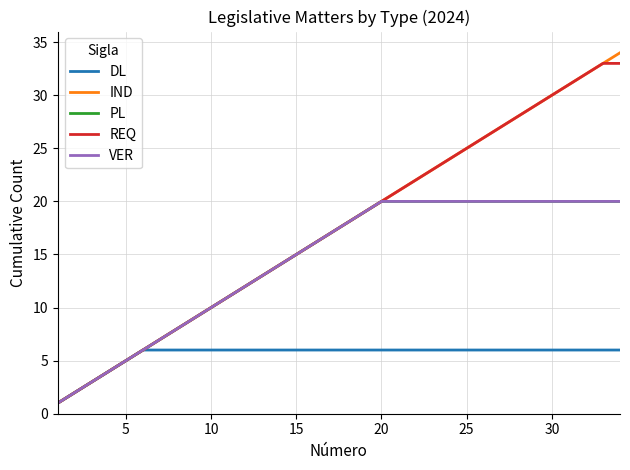

Does the chart display data point markers on the line(s)?

No